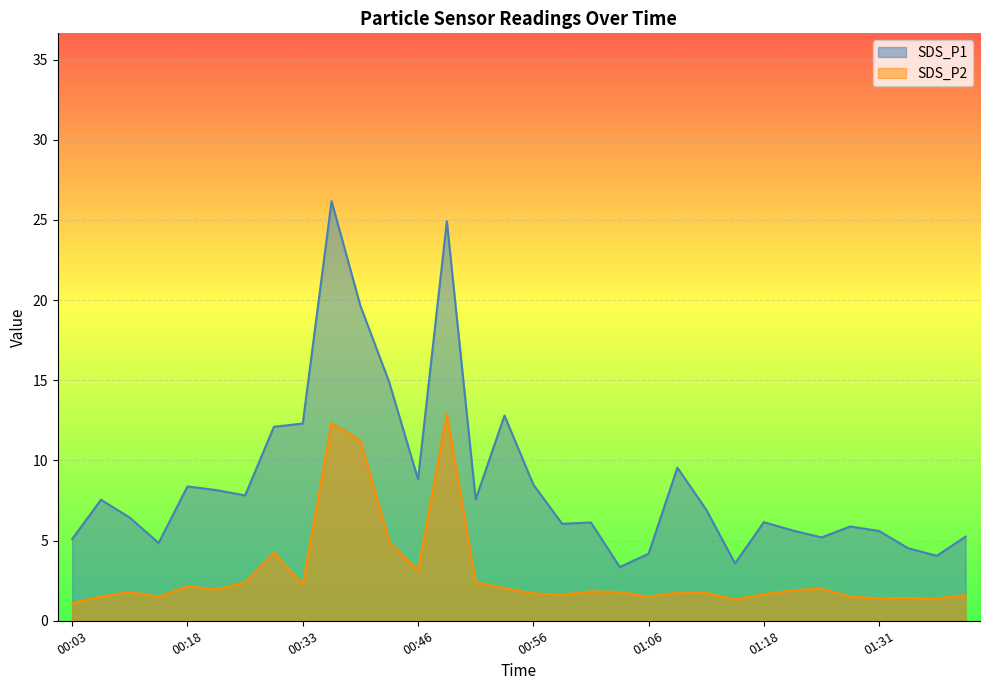

What value does the SDS_P1 series have at 00:33?

12.3